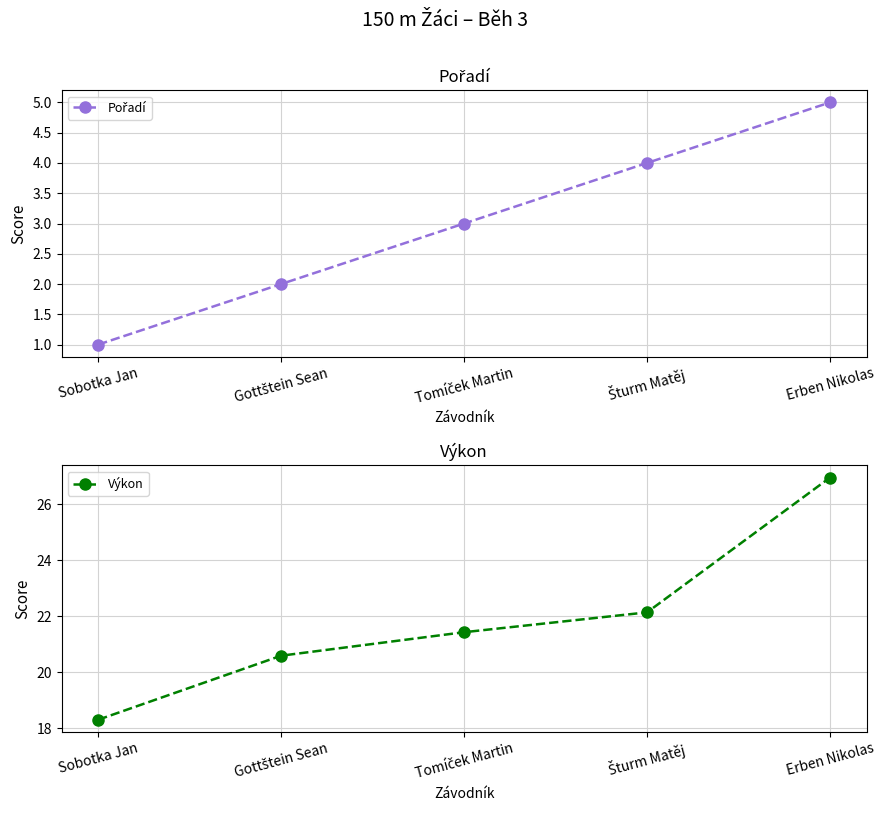

True or false: Výkon and Pořadí cross at least once.

False